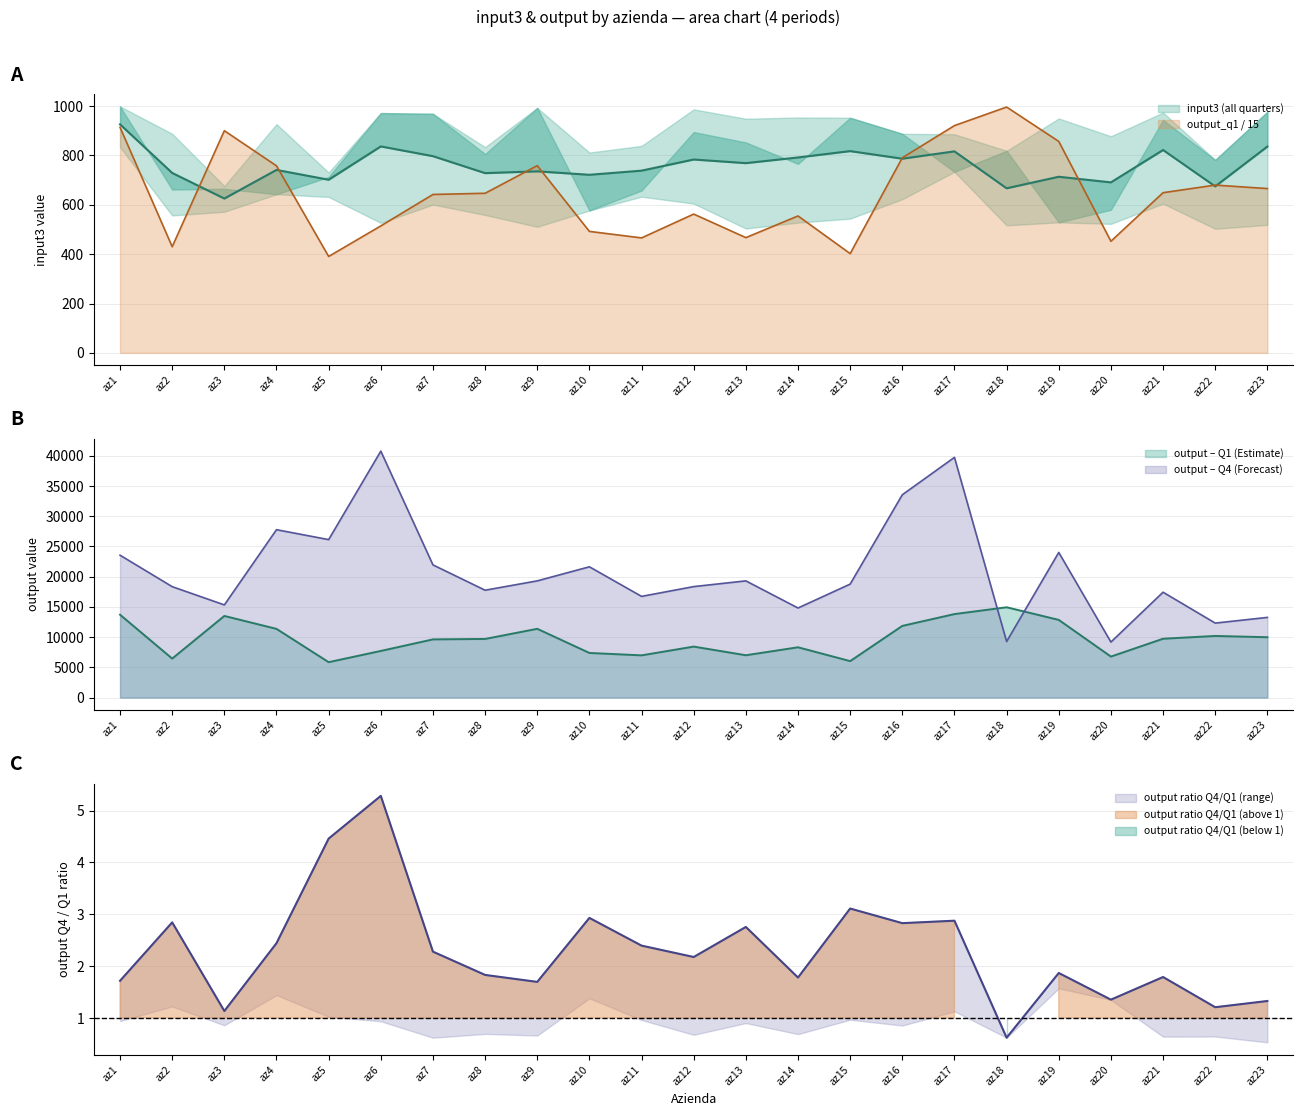

Reading left to right, what are all the values shown in this chart?

input3_q1: 999	662	665	643	713	972	969	806	993	577	658	895	853	766	953	888	734	819	529	580	944	782	977
input3_q2: 834	557	676	720	632	937	840	715	511	701	824	987	504	954	544	623	818	775	544	878	974	734	936
input3_q3: 930	888	589	676	731	527	779	834	781	812	839	648	949	920	852	878	886	557	950	523	766	680	913
input3_q4: 942	810	572	927	731	911	601	559	658	797	633	605	770	528	922	759	829	517	832	783	605	503	519
output_q1: 13713	6453	13508	11371	5861	7718	9631	9703	11382	7385	6989	8438	7006	8324	6035	11862	13818	14946	12855	6785	9738	10200	9989
output_q4: 23560	18354	15335	27782	26139	40777	21956	17766	19313	21642	16746	18365	19311	14823	18777	33561	39749	9274	24018	9189	17438	12326	13267